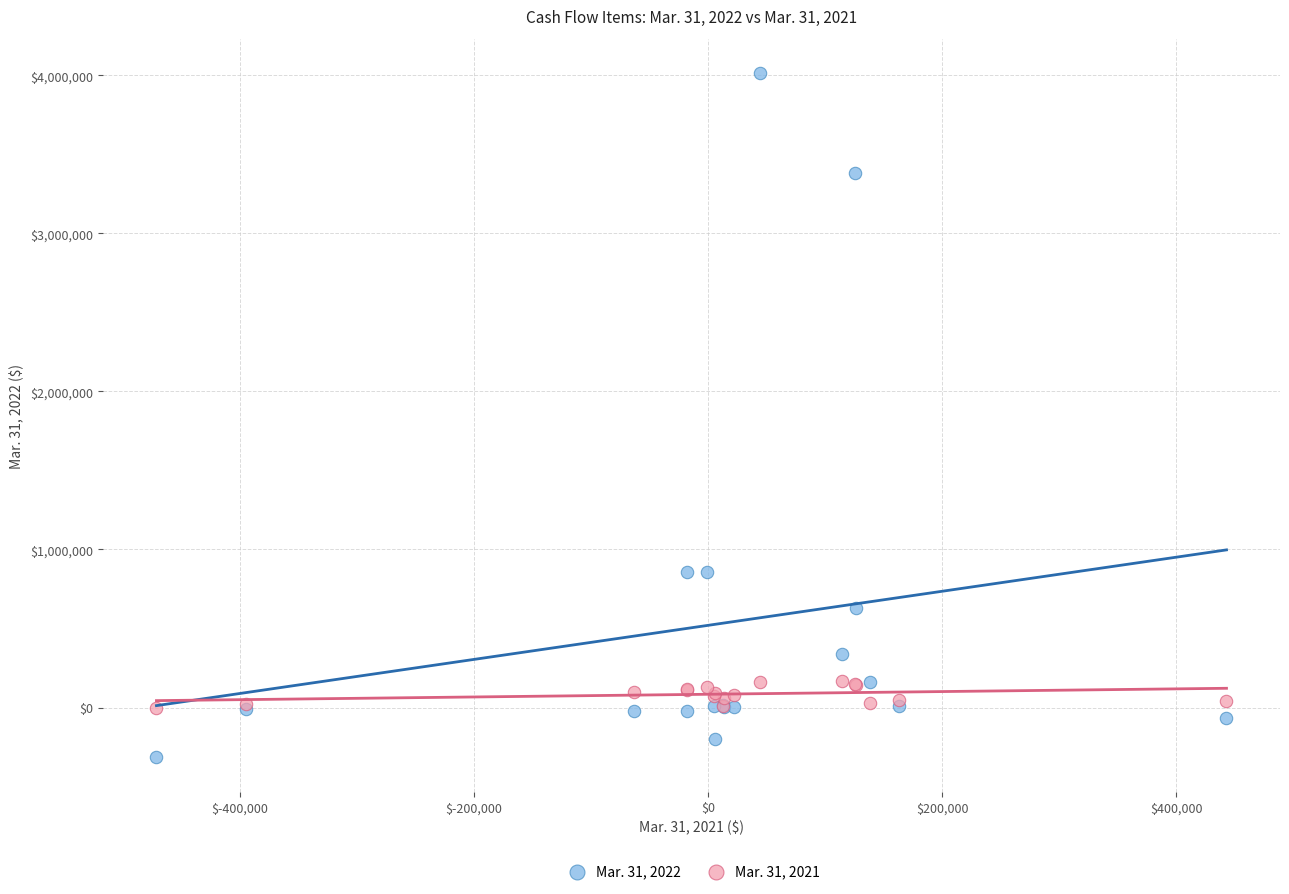

Which series has the widest spread of Y values?

Mar. 31, 2022